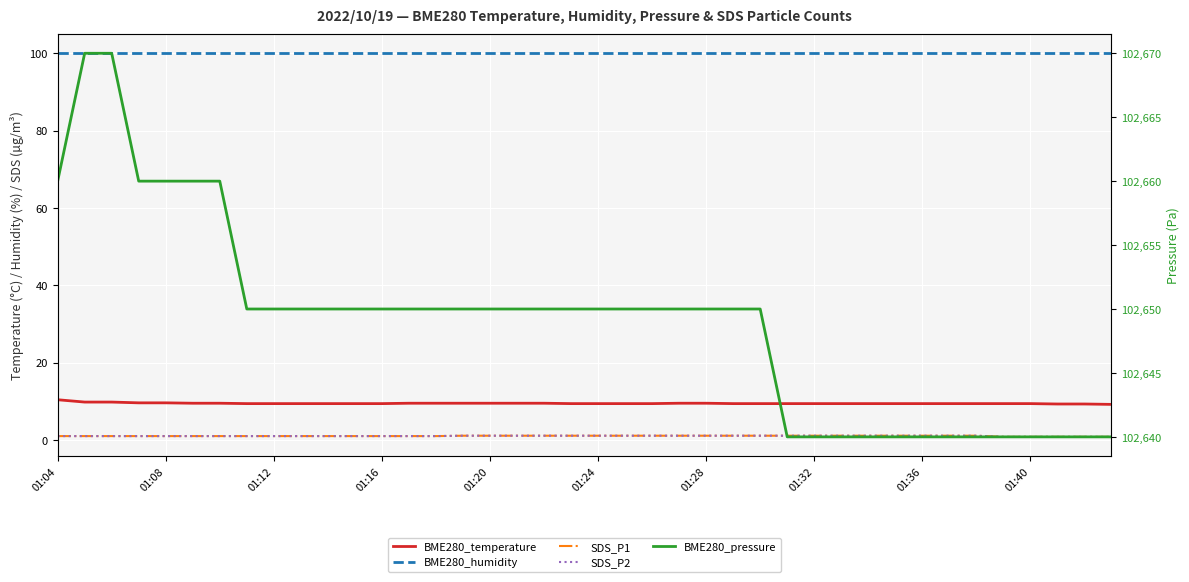

True or false: SDS_P1 and BME280_pressure intersect in this chart.

False